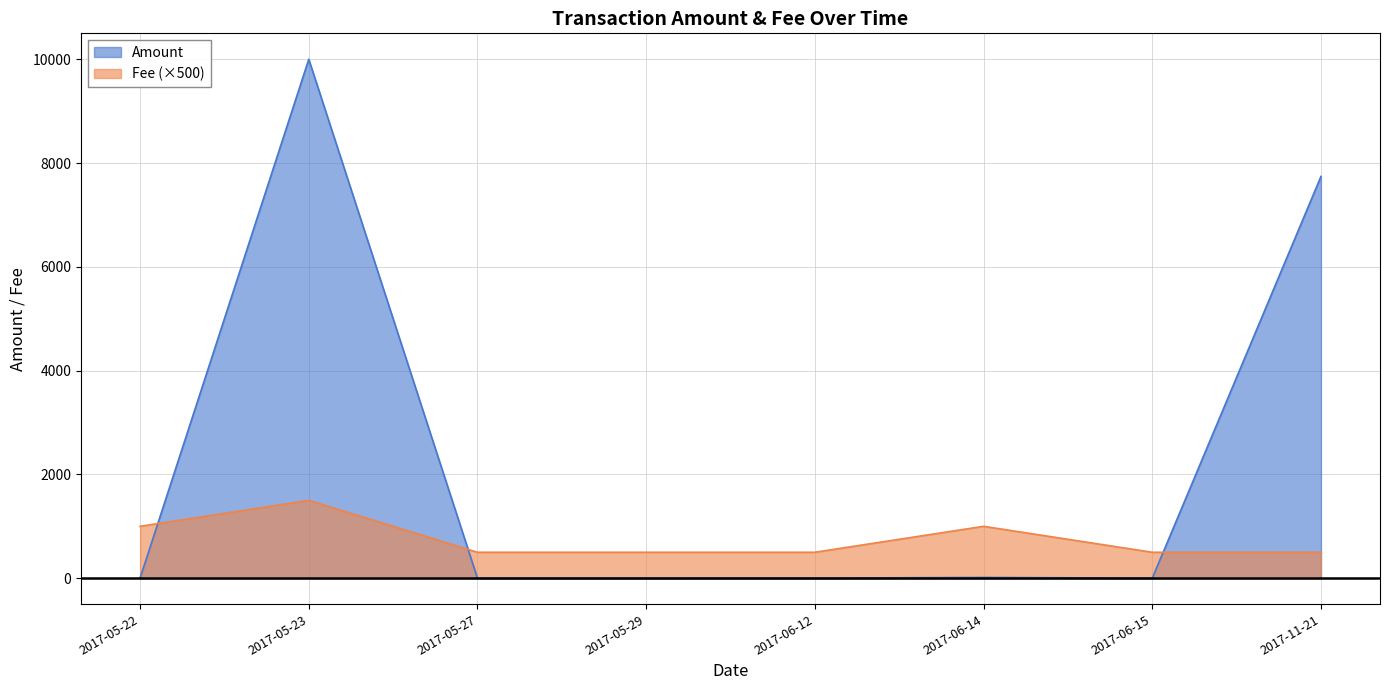

Which category has the highest value across all series?

2017-05-23